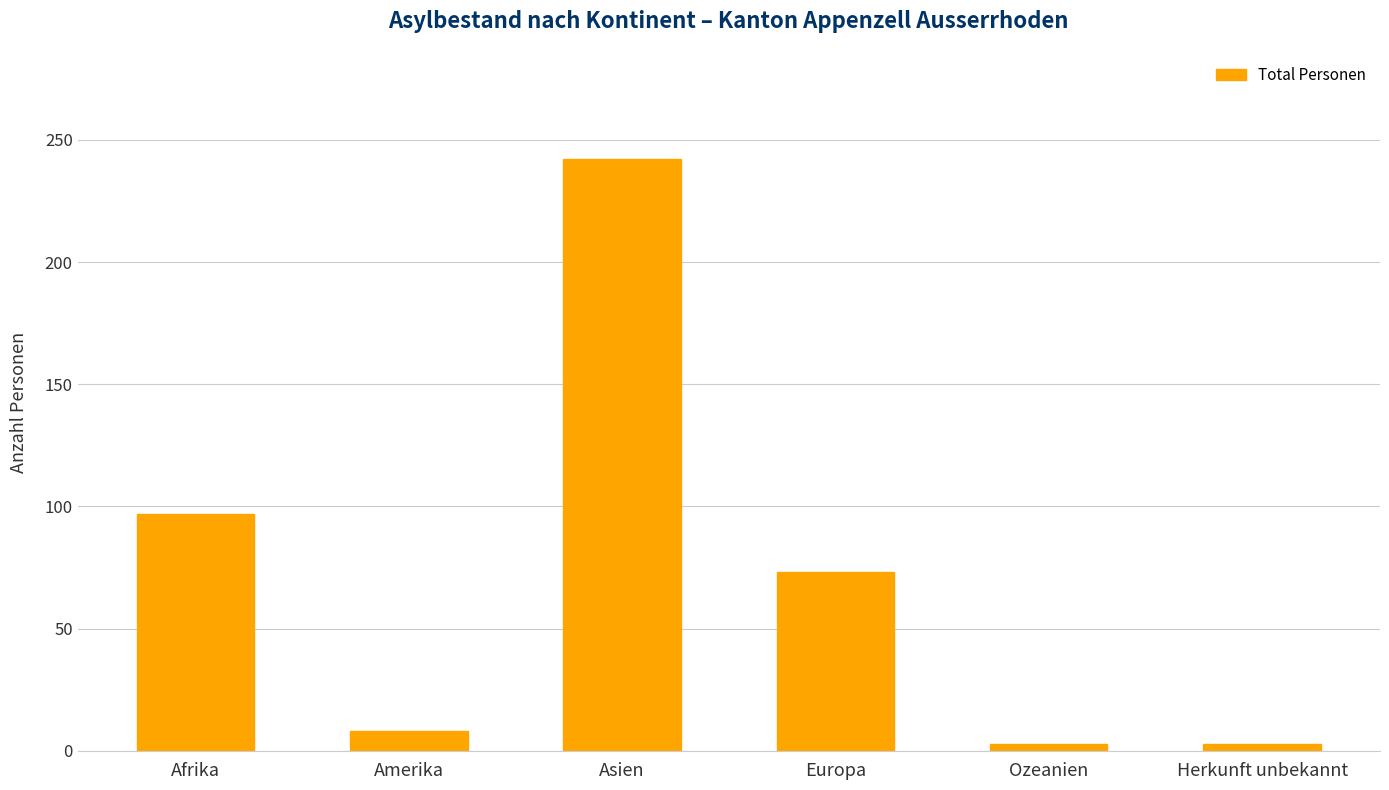

True or false: the data shows 242 at Asien.

True